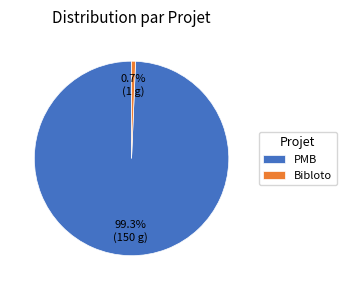

What percentage is the PMB slice, to the nearest percent?

99%